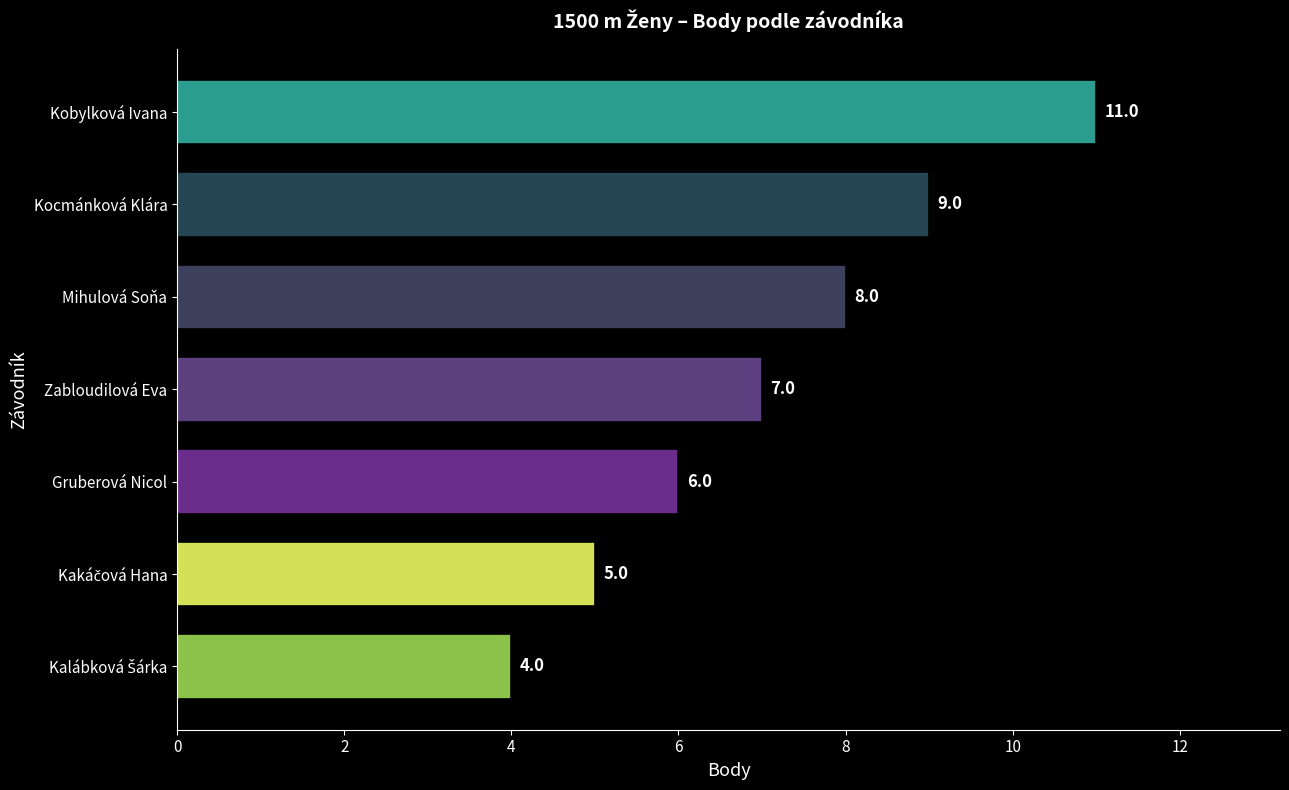

What is the sum of the values at Kocmánková Klára and Zabloudilová Eva?

16